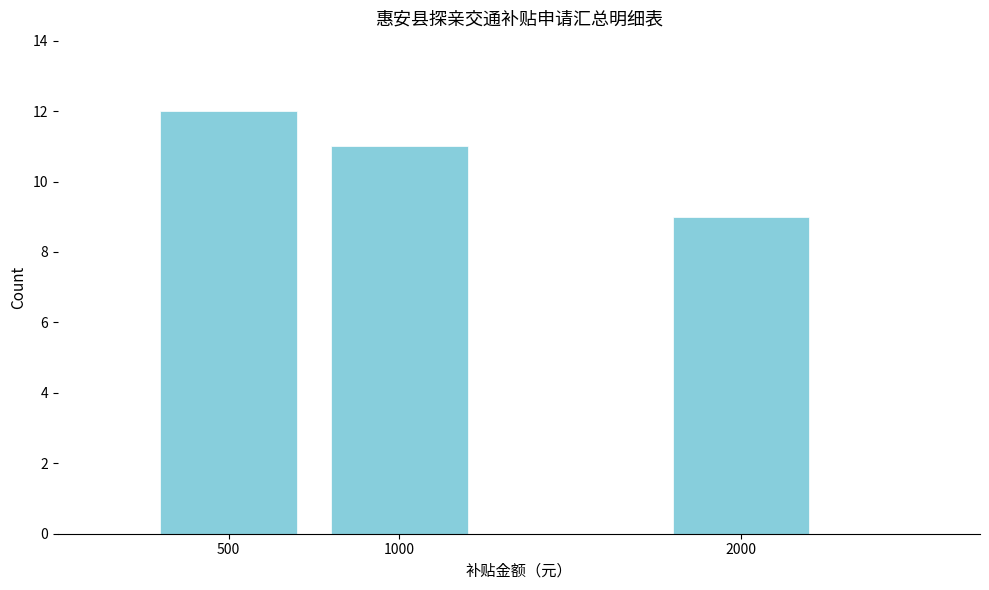

Reading left to right, transcribe all the data shown in this chart.

500=12	1000=11	2000=9